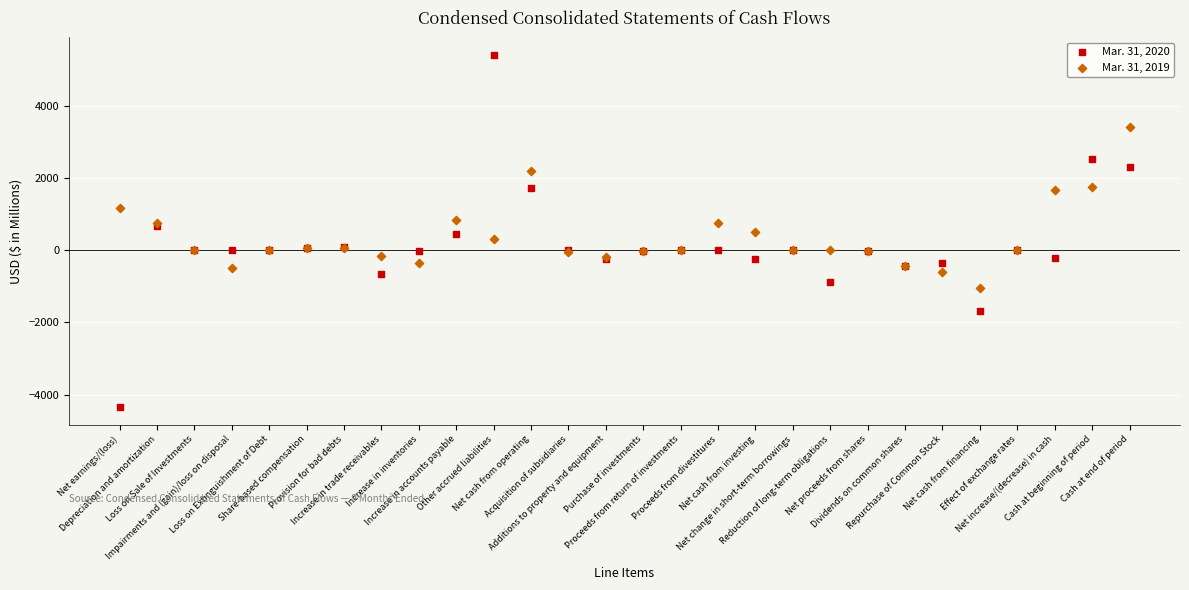

Which series contains the lowest Y value?

Mar. 31, 2020